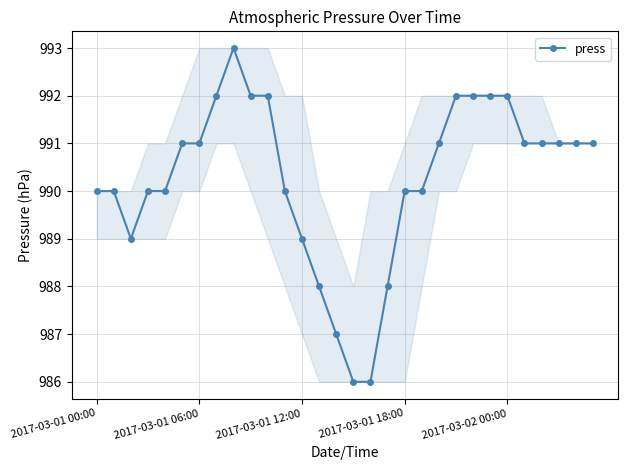

What is the average value?

990